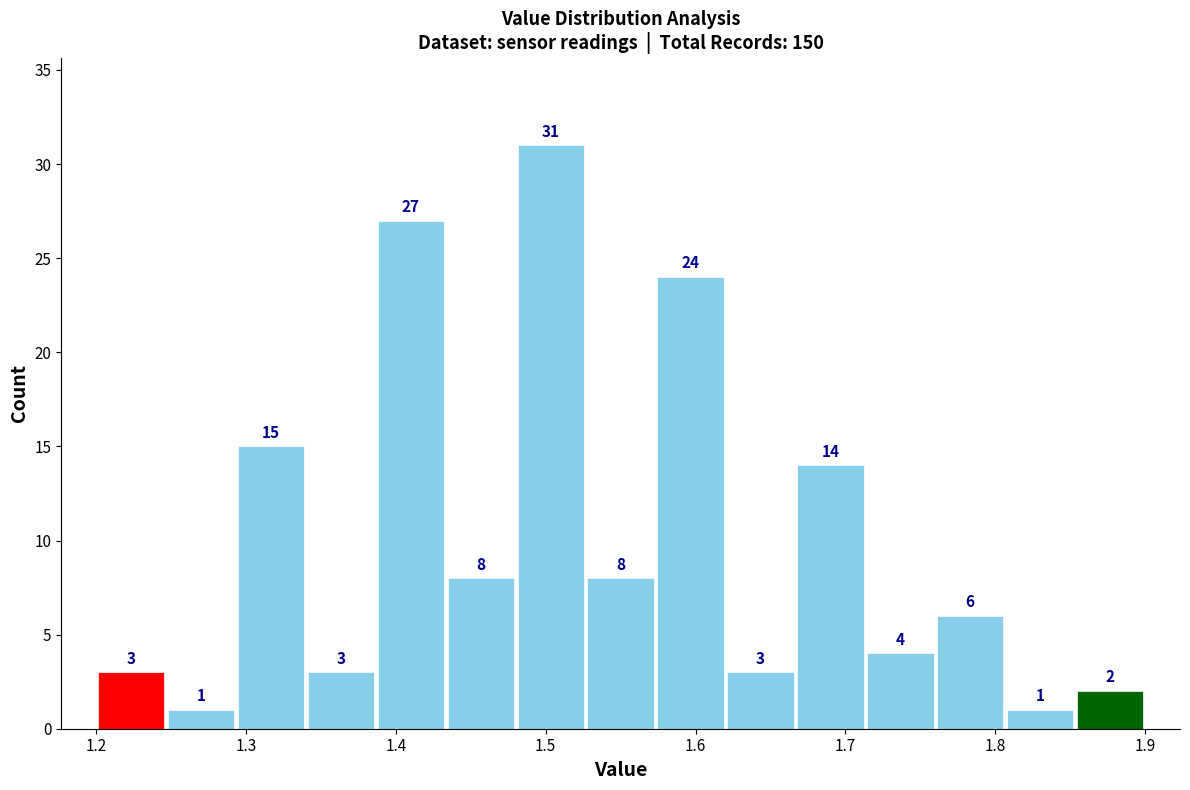

Which range on the x-axis has the tallest bar?

1.48 to 1.53